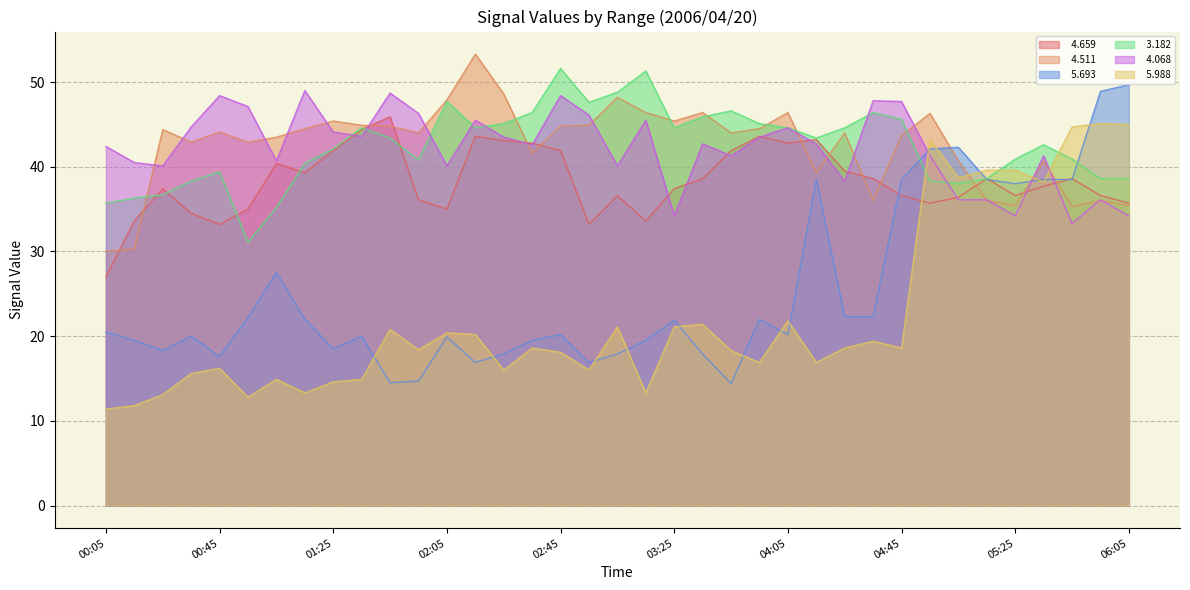

What is the total value across all series at 05:45?

231.3